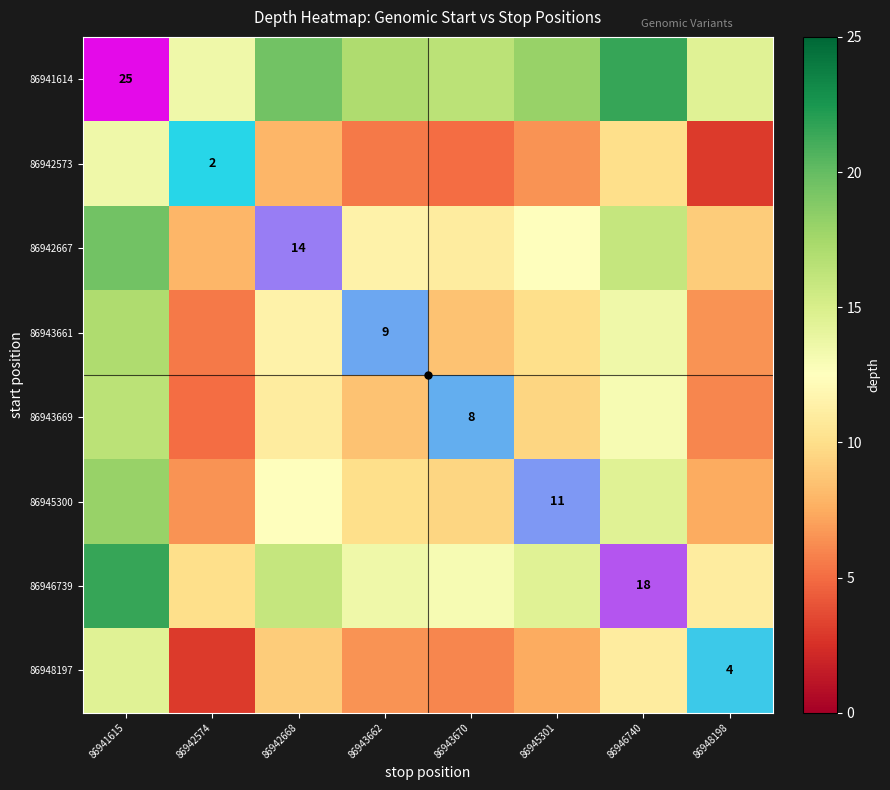

The 86946739 series shows 18.0 at 86946740. True or false?

True